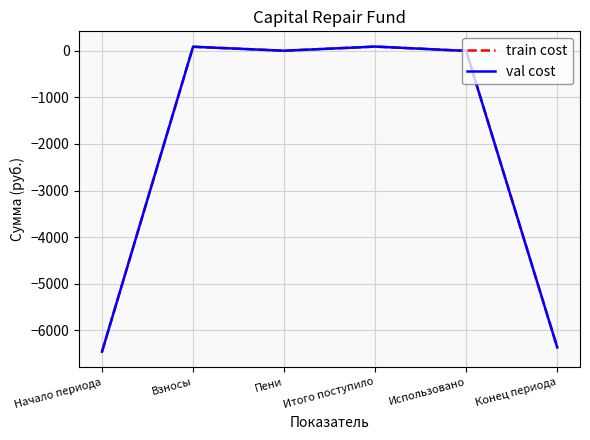

Does the chart have visible grid lines?

Yes